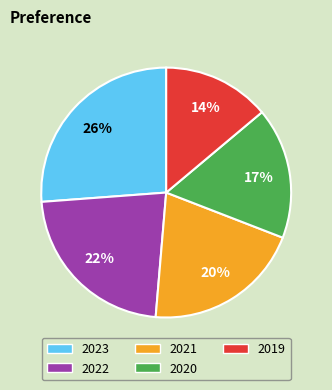

True or false: 2023 accounts for 26% of the total.

True